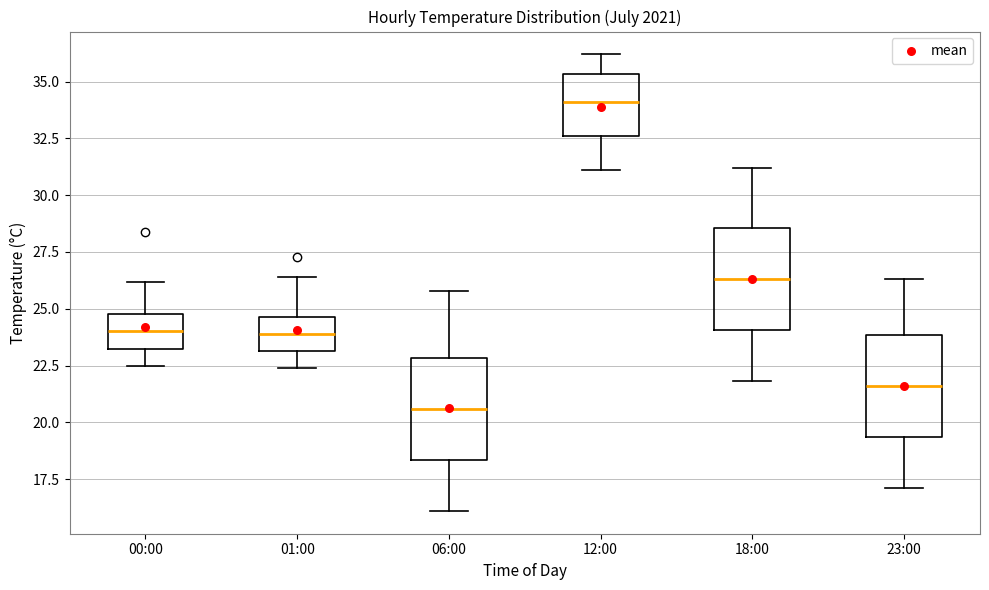

Reading left to right, transcribe this box plot: for each box, give where its median line is, the range the box spans, and where its two whiskers end, as read against the y-axis. The values are not printed on the chart, so give them approximately, as read against the axis.

00:00: median 24.0, box 23.5 to 25.0, whiskers 22.5 to 26.0
01:00: median 24.0, box 23.0 to 24.5, whiskers 22.5 to 26.5
06:00: median 20.5, box 18.5 to 23.0, whiskers 16.0 to 26.0
12:00: median 34.0, box 32.5 to 35.5, whiskers 31.0 to 36.0
18:00: median 26.5, box 24.0 to 28.5, whiskers 22.0 to 31.0
23:00: median 21.5, box 19.5 to 24.0, whiskers 17.0 to 26.5